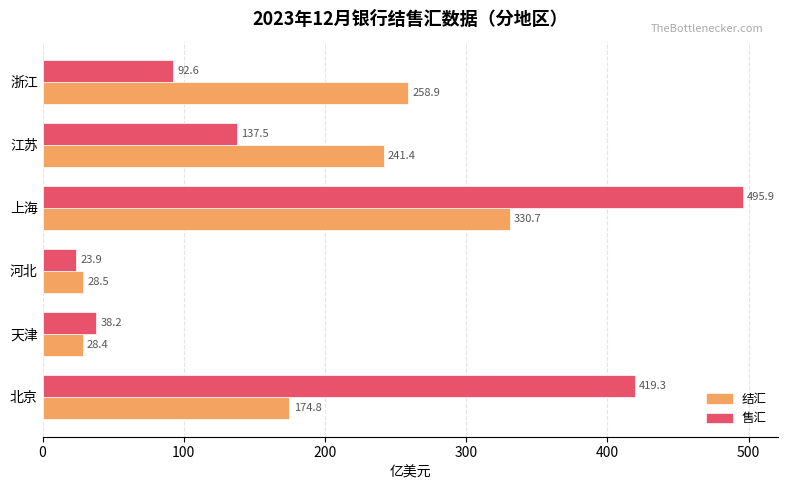

True or false: 结汇 has a value of 93.1 at 浙江.

False